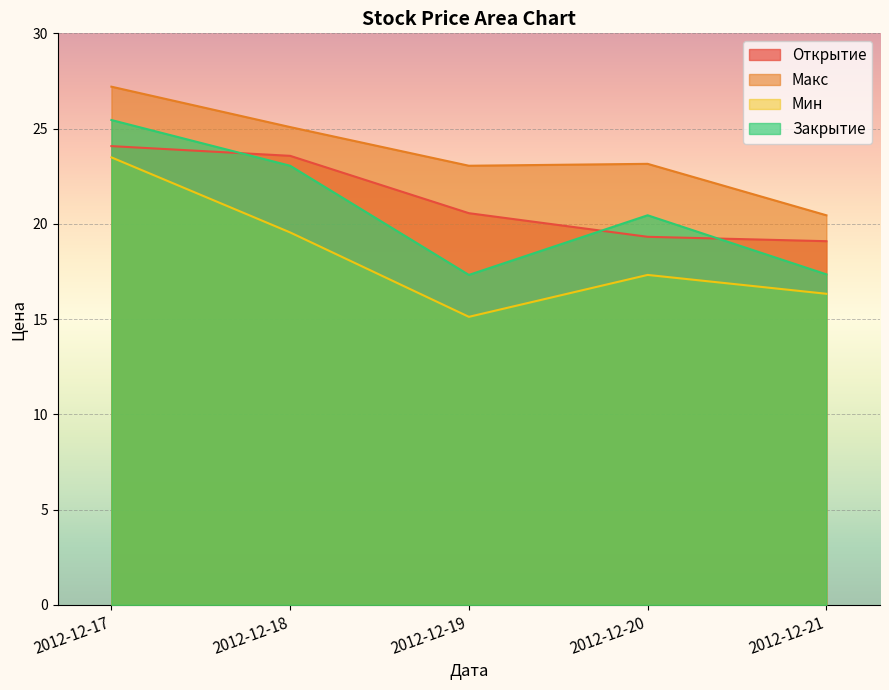

Does the chart display data point markers on the line(s)?

No